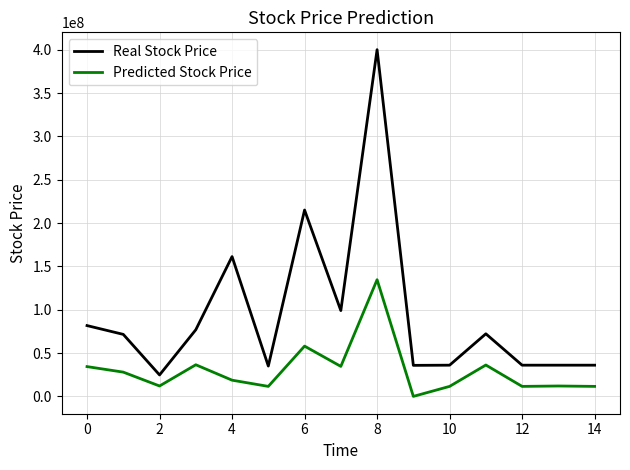

Which series has the largest range (max minus min)?

Real Stock Price